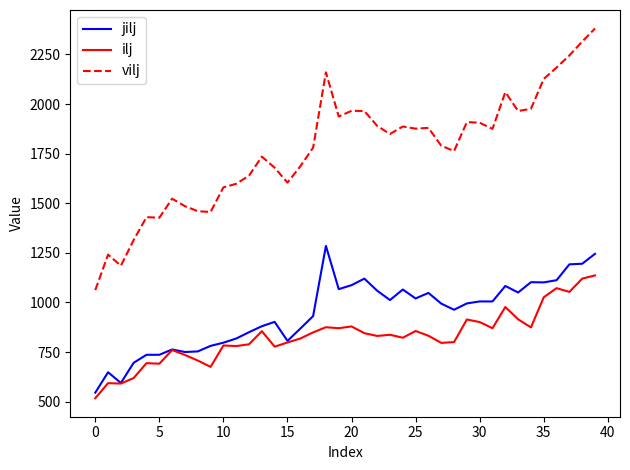

Rank the series by their maximum value, from highest to lowest.

vilj, jilj, ilj